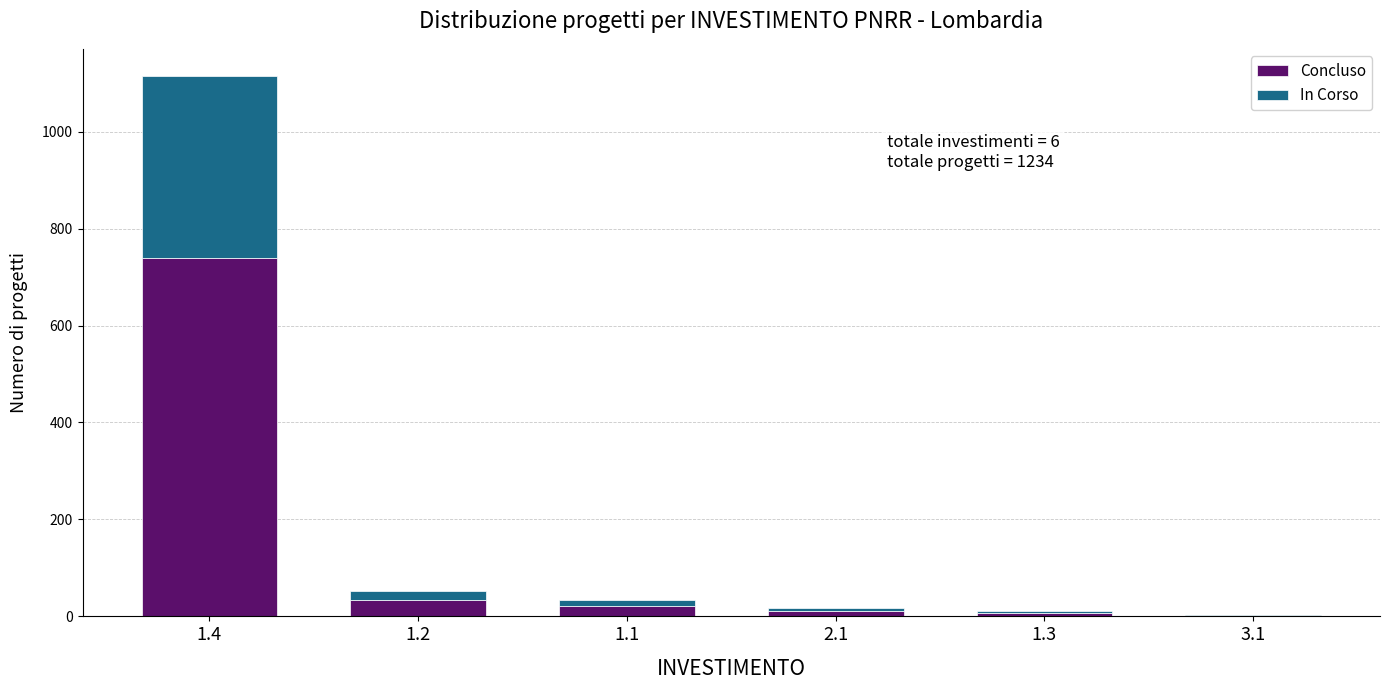

At which category is the sum across all series the highest?

1.4